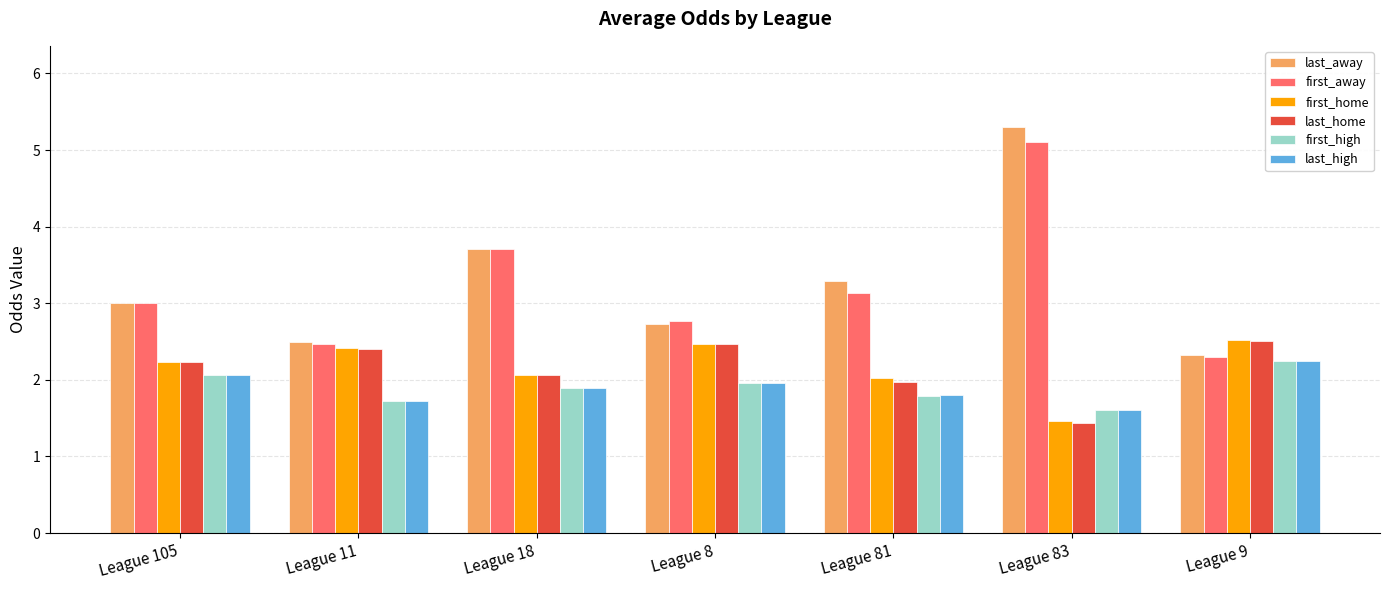

Read the last_high value at League 105.

2.1